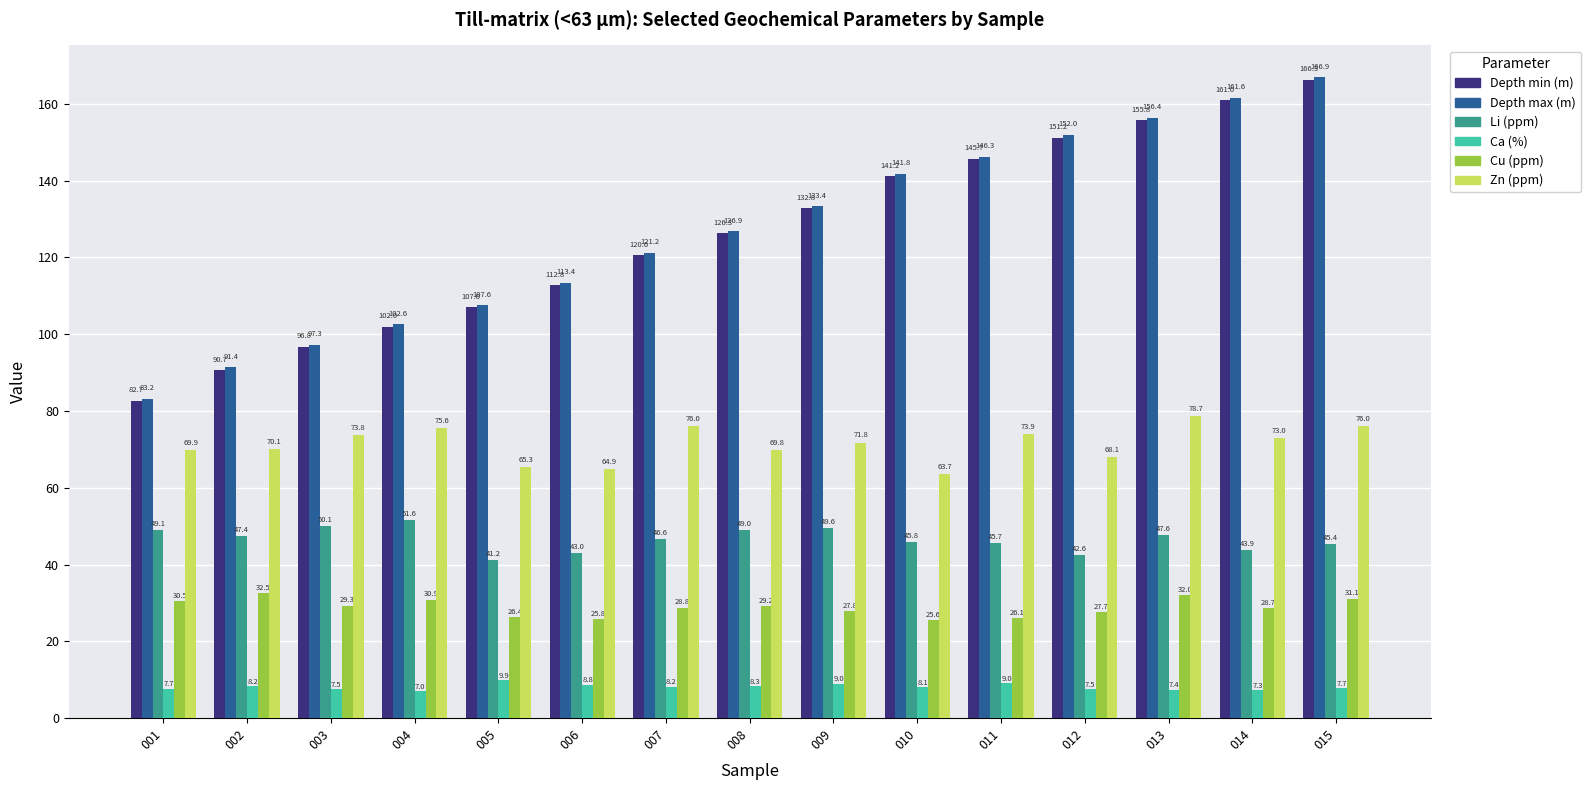

Which series has the widest spread of values?

Depth max (m)